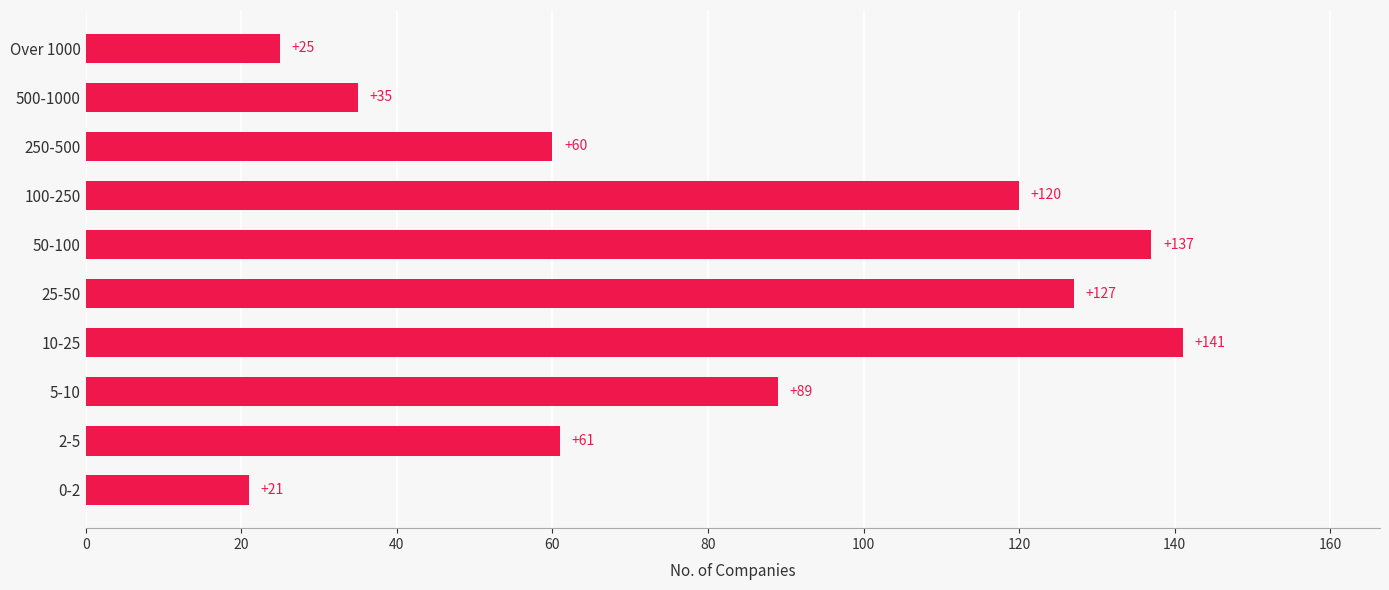

List the labels in order of value, smallest first.

0-2, Over 1000, 500-1000, 250-500, 2-5, 5-10, 100-250, 25-50, 50-100, 10-25